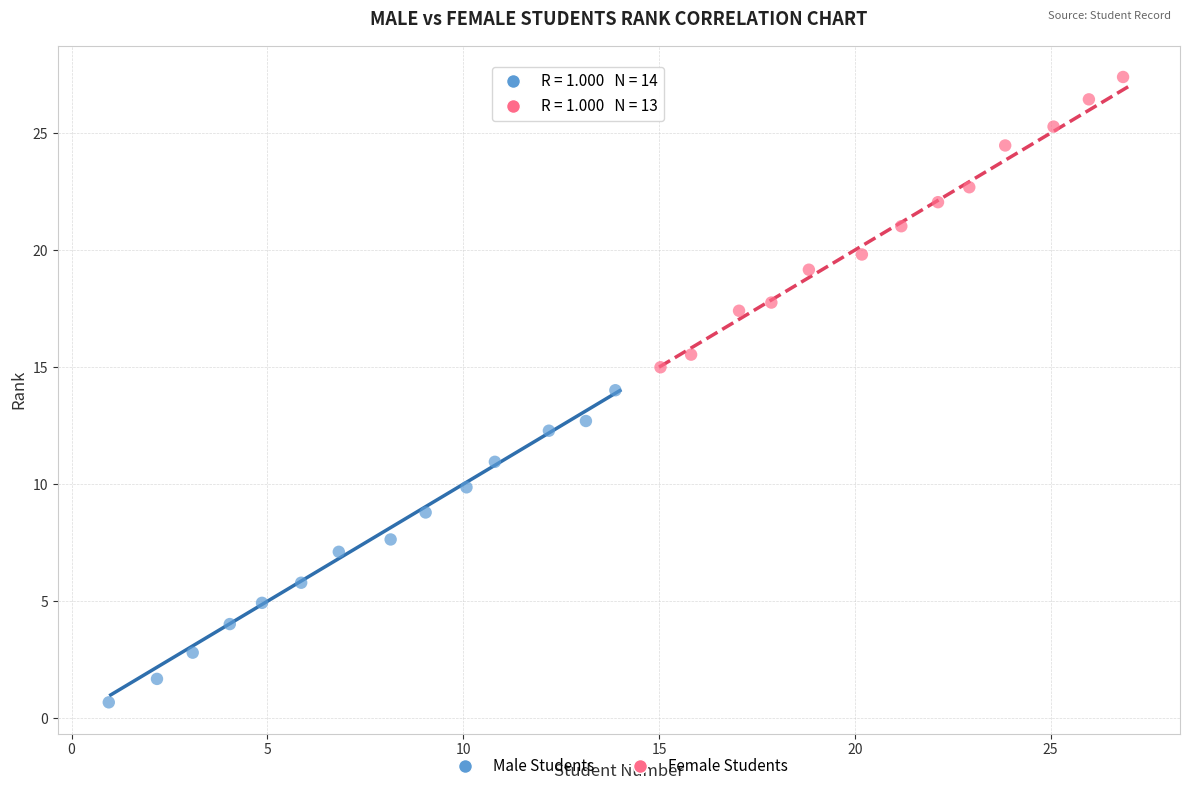

Which series reaches the minimum Y coordinate?

Male Students